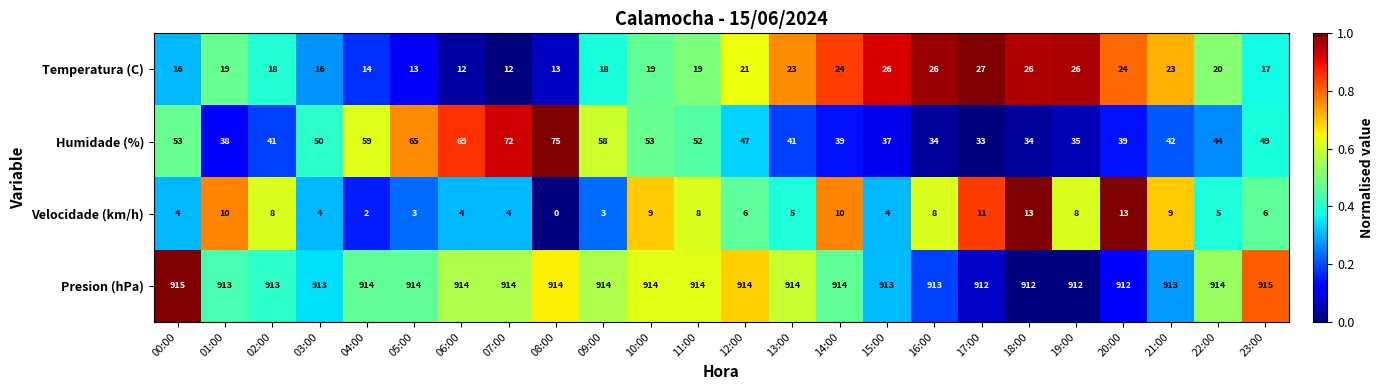

At how many categories does at least one series exceed 252?

24